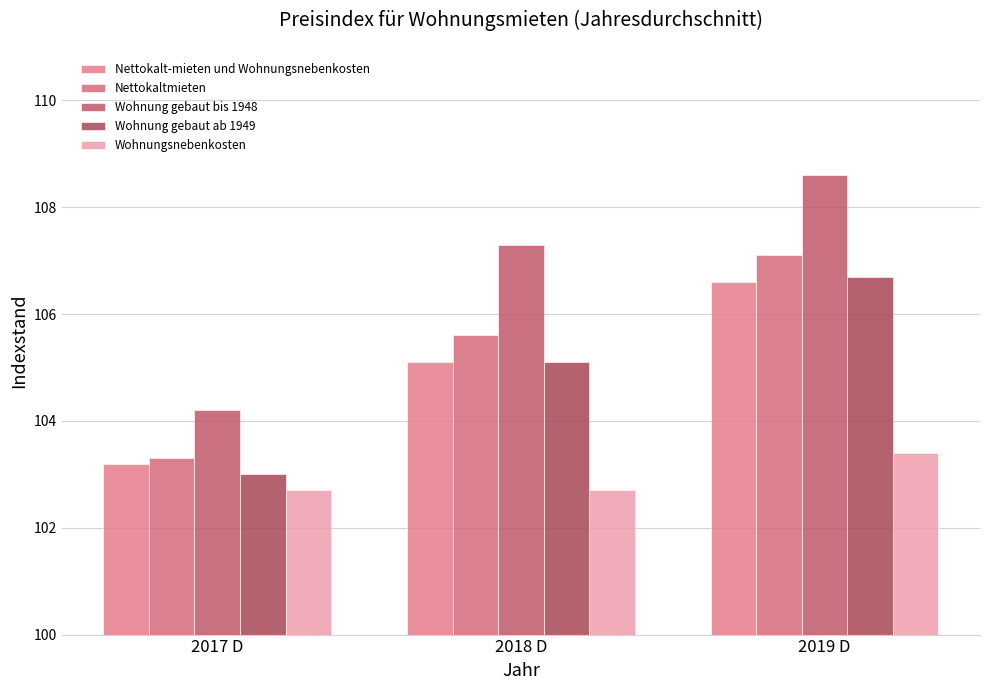

Which series changed the most between 2017 D and 2018 D?

Wohnung gebaut bis 1948